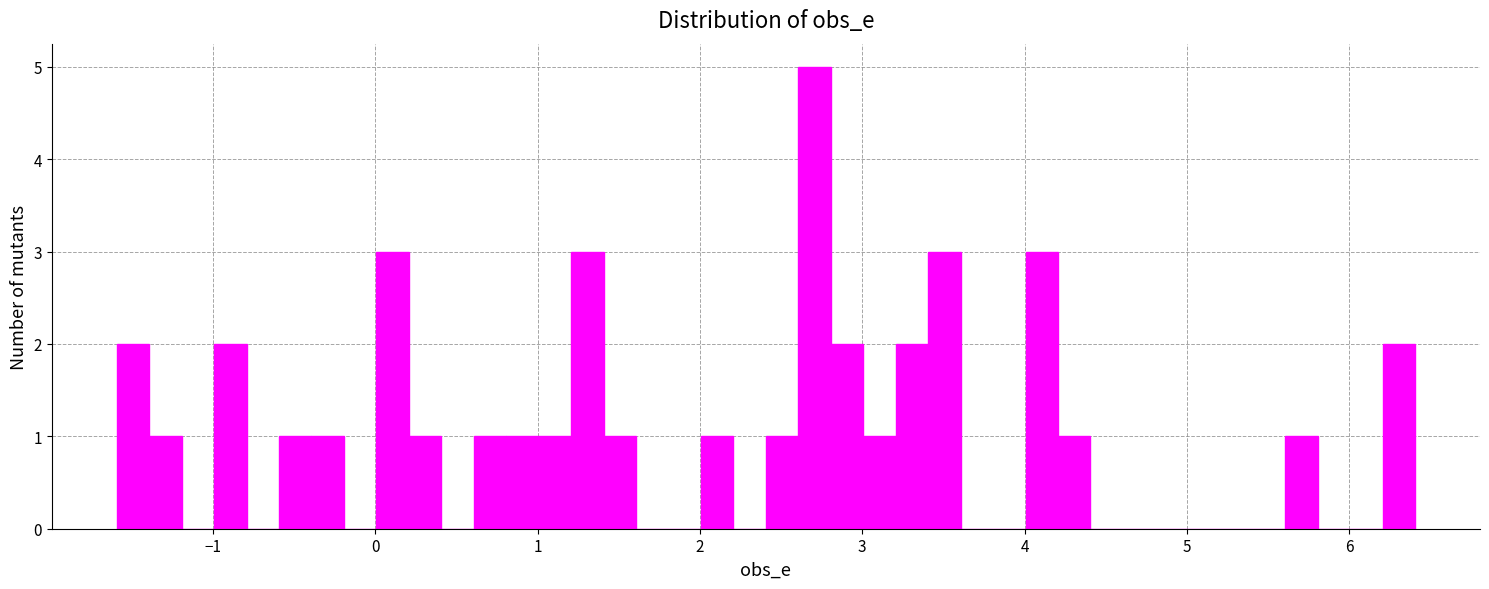

Read against the x-axis, roughly where is the centre of the tallest bar?

2.7